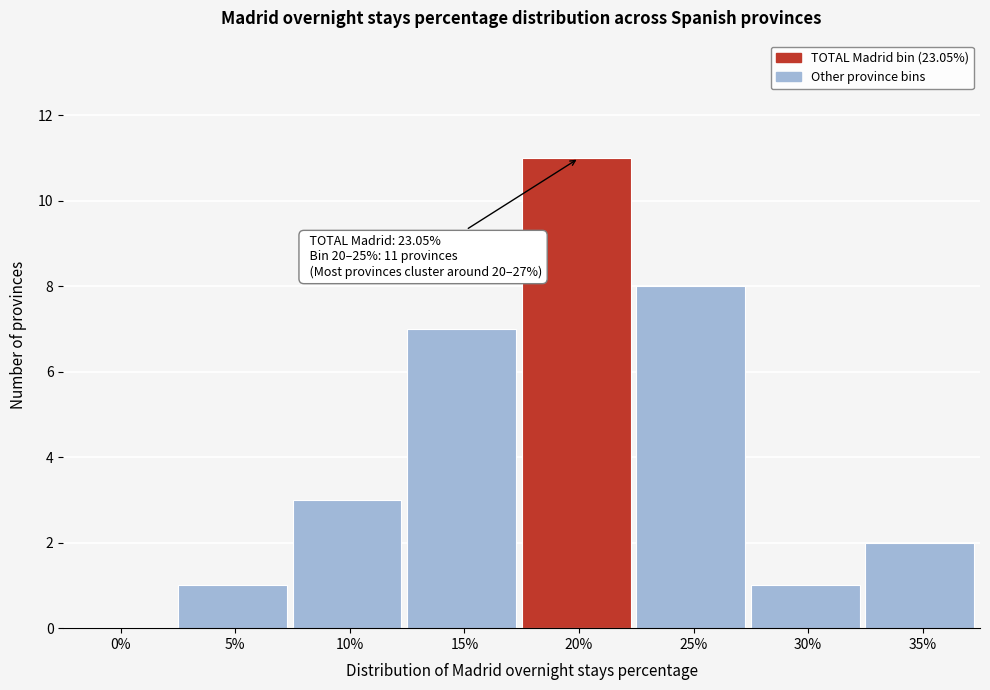

Reading left to right, list all the values displayed in this chart.

0%=0	5%=1	10%=3	15%=7	20%=11	25%=8	30%=1	35%=2